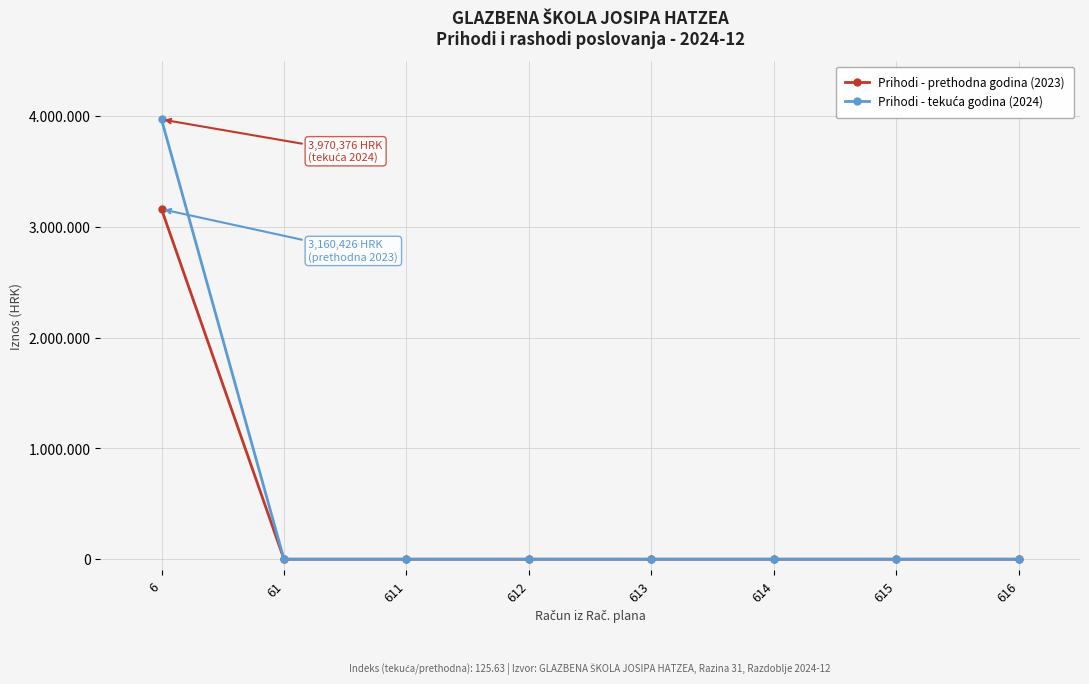

Does the chart have visible grid lines?

Yes